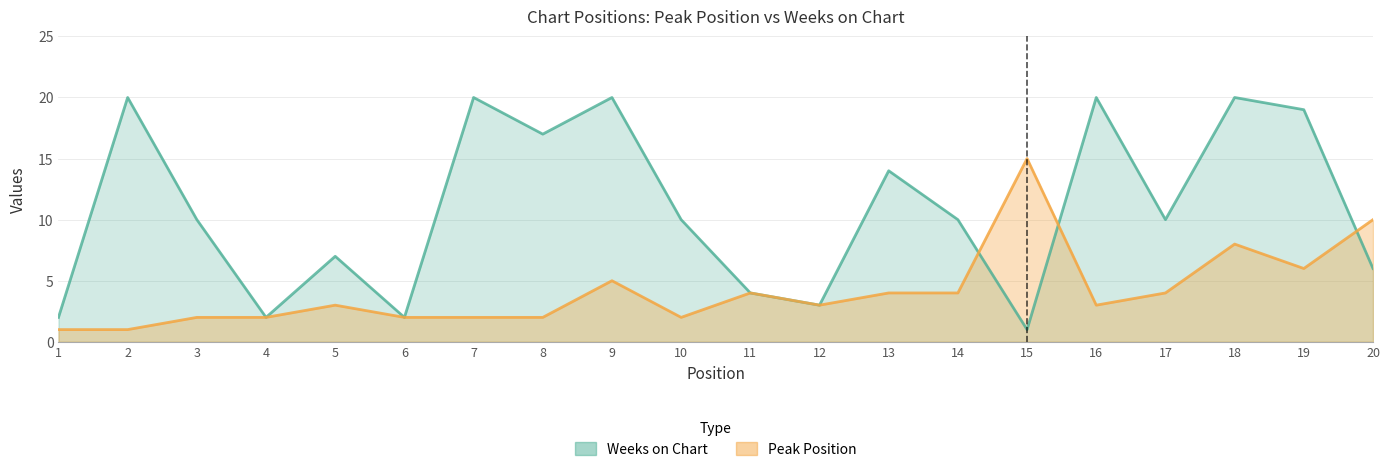

What value does the Weeks on Chart series have at 9?

20